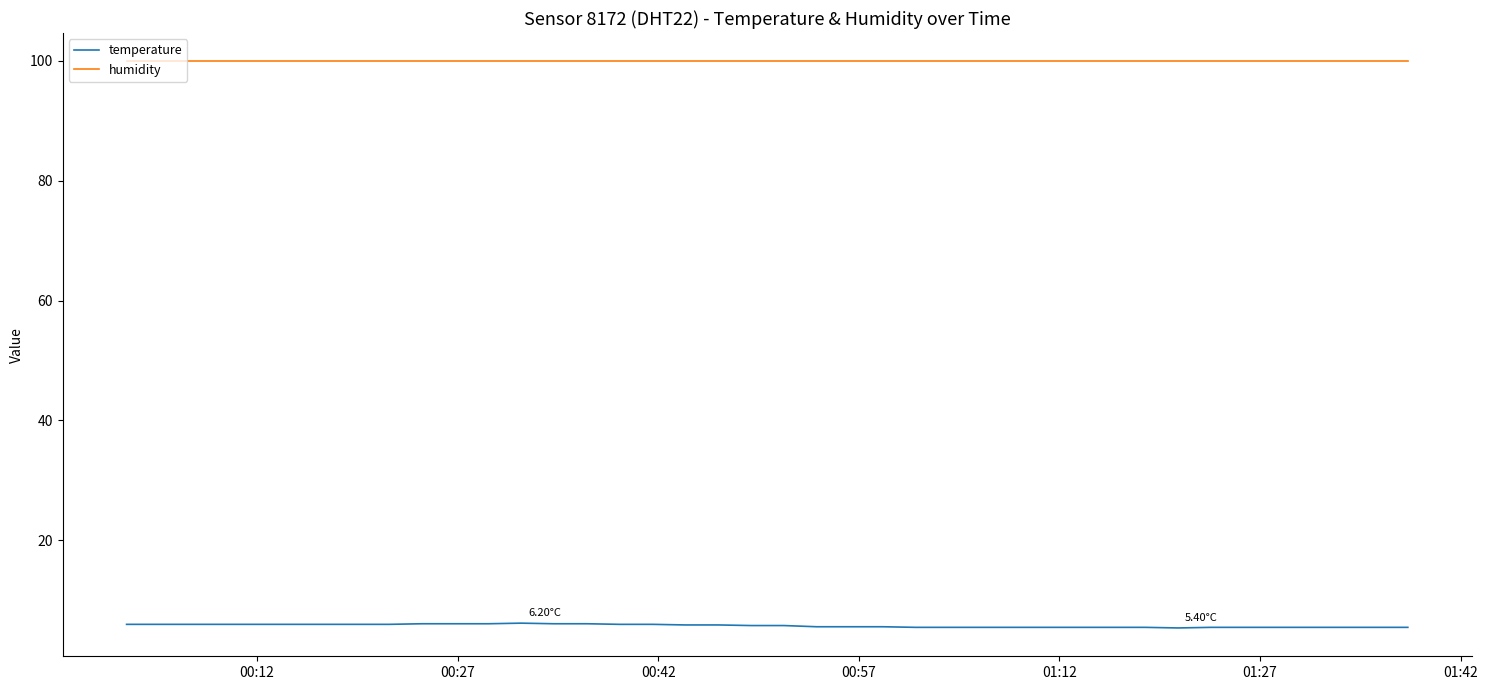

Which series has the largest total across all categories?

humidity